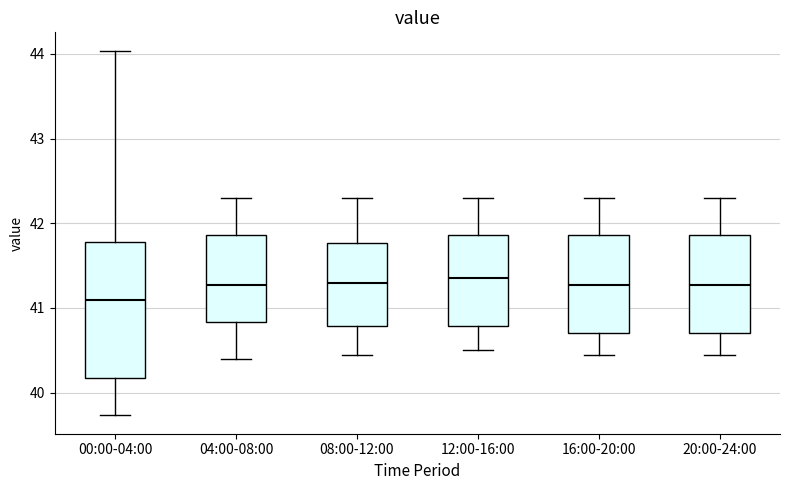

Reading left to right, read every box against the y-axis: the position of its median line, the range the box covers, and the ends of its whiskers. The values are not printed on the chart, so give them approximately, as read against the axis.

00:00-04:00: median 41.1, box 40.2 to 41.8, whiskers 39.7 to 44.0
04:00-08:00: median 41.3, box 40.8 to 41.9, whiskers 40.4 to 42.3
08:00-12:00: median 41.3, box 40.8 to 41.8, whiskers 40.5 to 42.3
12:00-16:00: median 41.4, box 40.8 to 41.9, whiskers 40.5 to 42.3
16:00-20:00: median 41.3, box 40.7 to 41.9, whiskers 40.5 to 42.3
20:00-24:00: median 41.3, box 40.7 to 41.9, whiskers 40.5 to 42.3